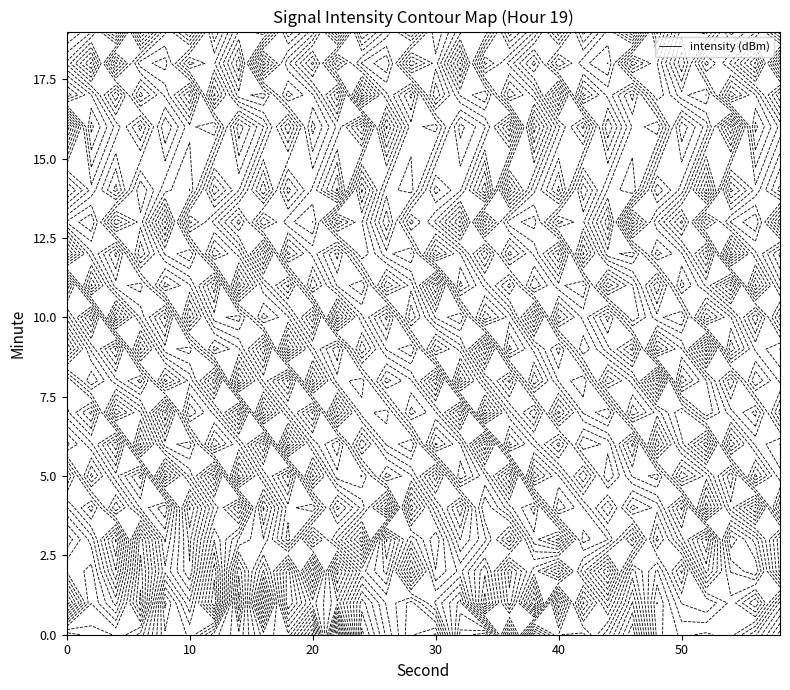

What is the difference between the highest and lowest values at 14?

2.5